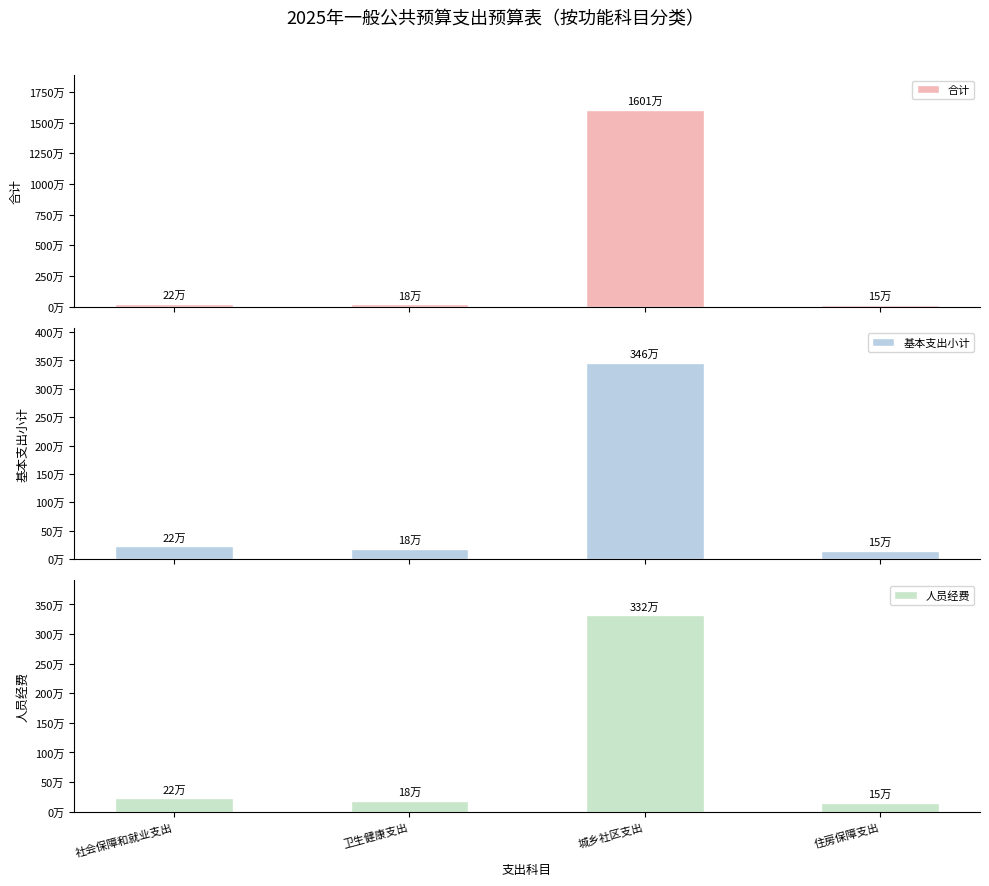

Rank the series at 卫生健康支出 from lowest to highest value.

合计, 基本支出小计, 人员经费